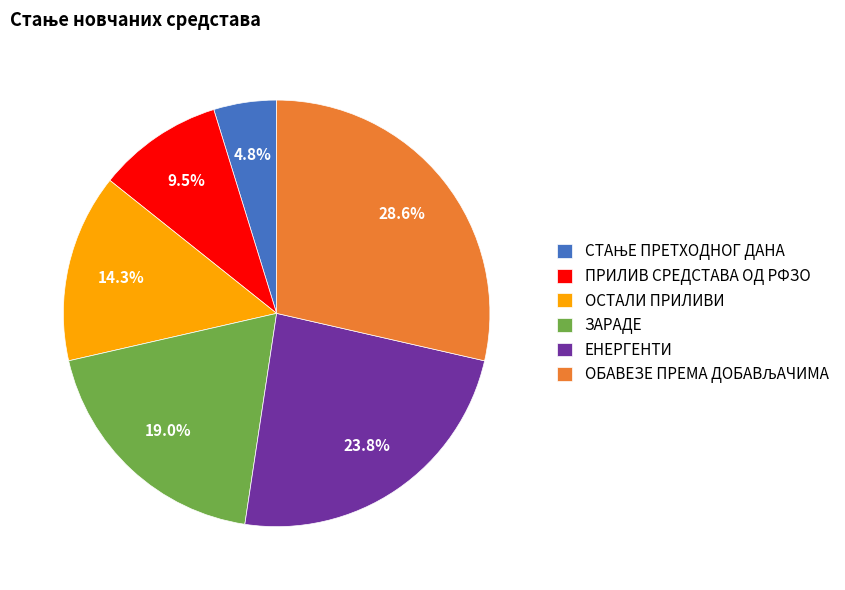

Is ЗАРАДЕ the majority of the pie?

No